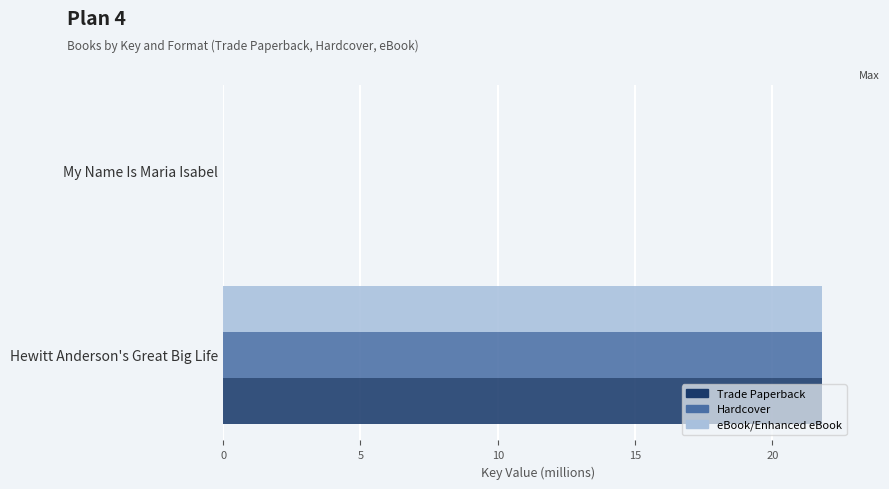

At which category is the sum across all series the highest?

Hewitt Anderson's Great Big Life